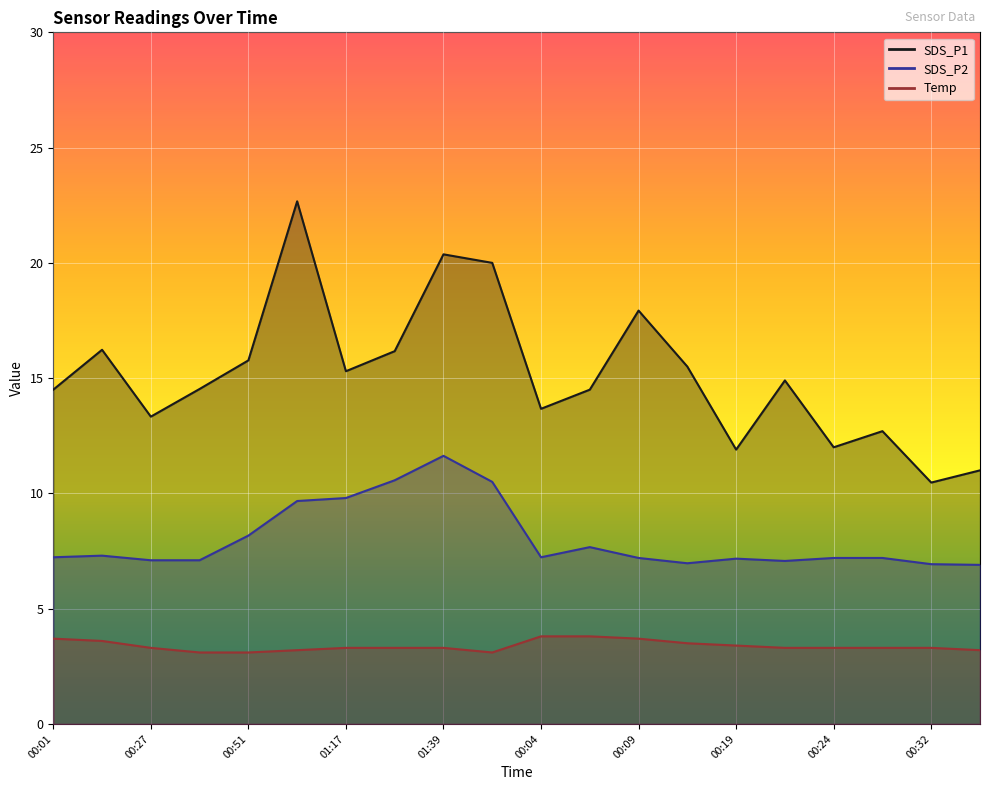

At which category is the sum across all series the highest?

01:04